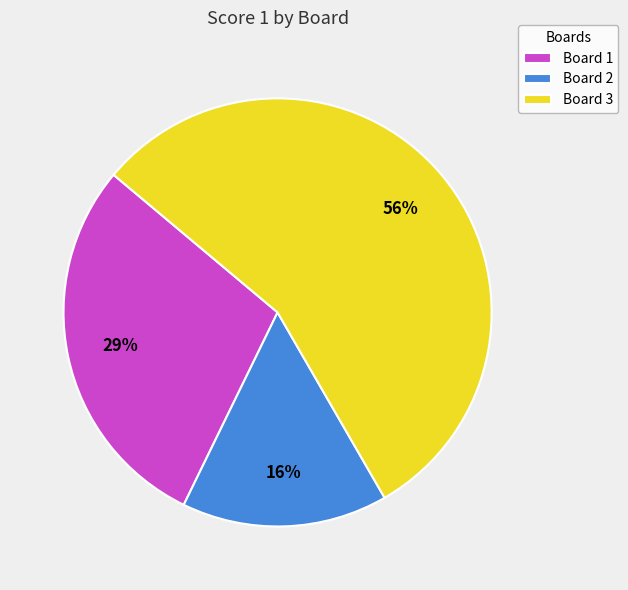

Which has a higher value, Board 1 or Board 3?

Board 3